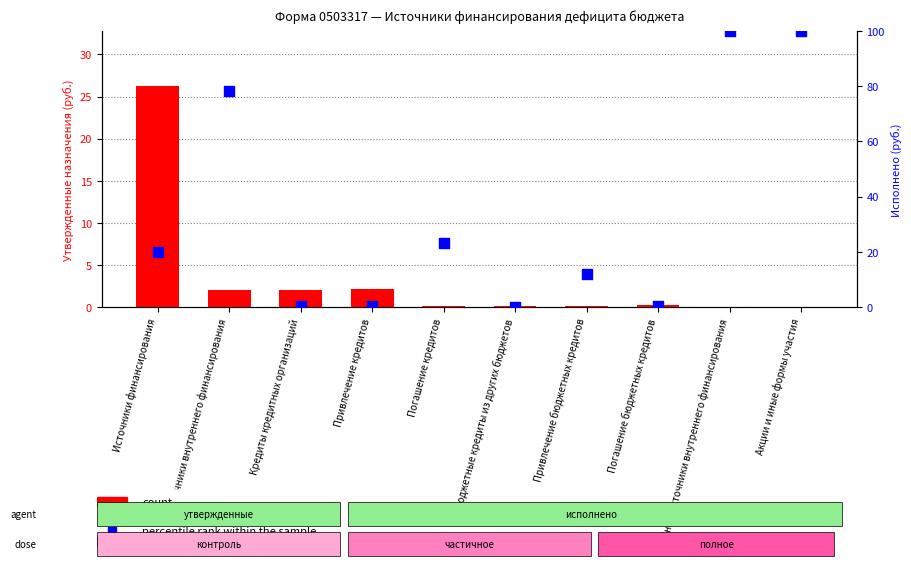

Which series contains the highest Y value?

percentile rank within the sample